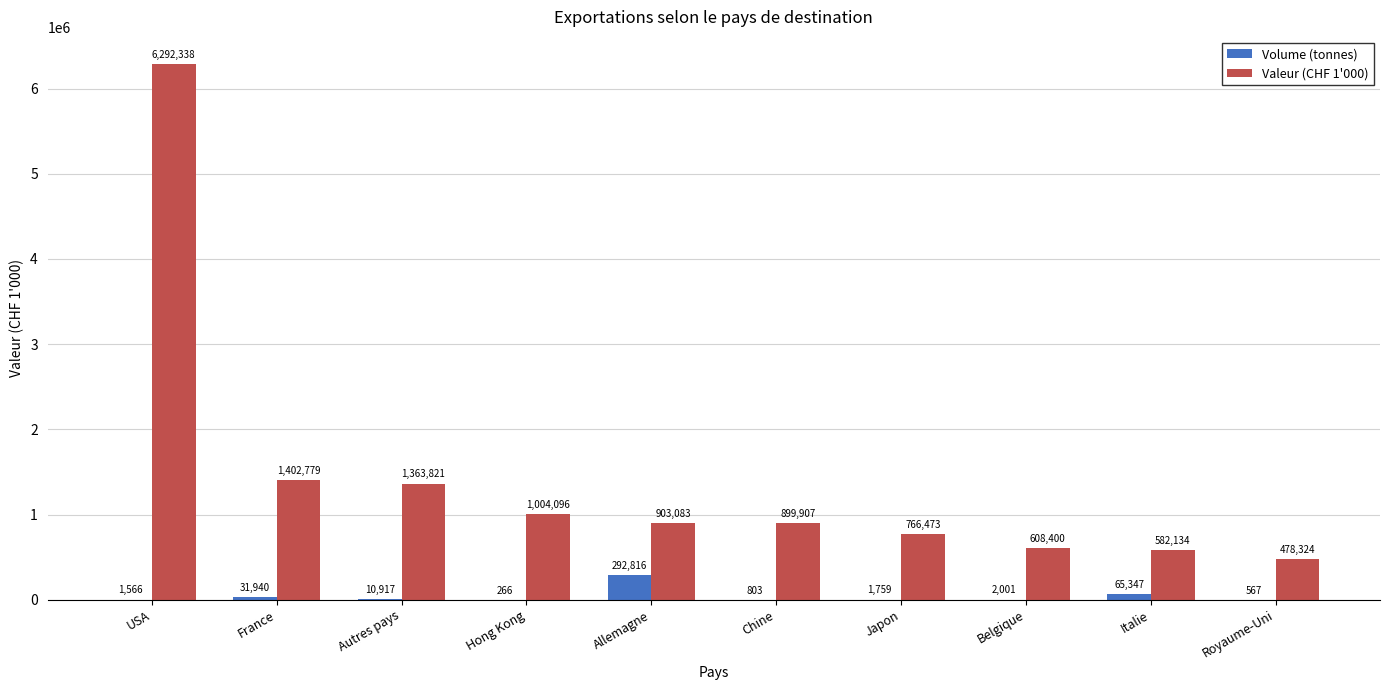

Is it true that Valeur (CHF 1'000) equals 2360631 at France?

False